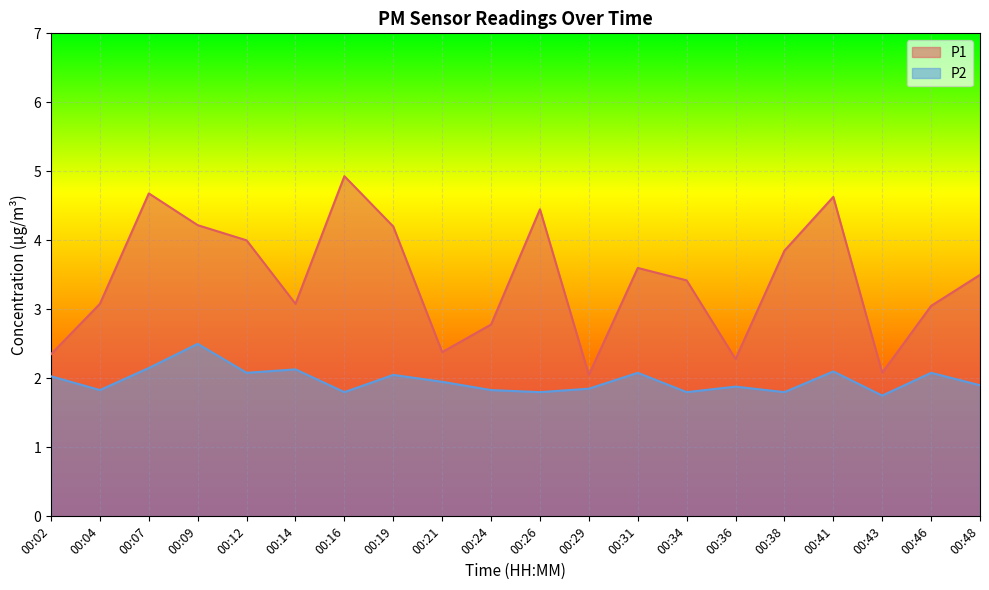

At which label is P2 closest to 2?

00:02